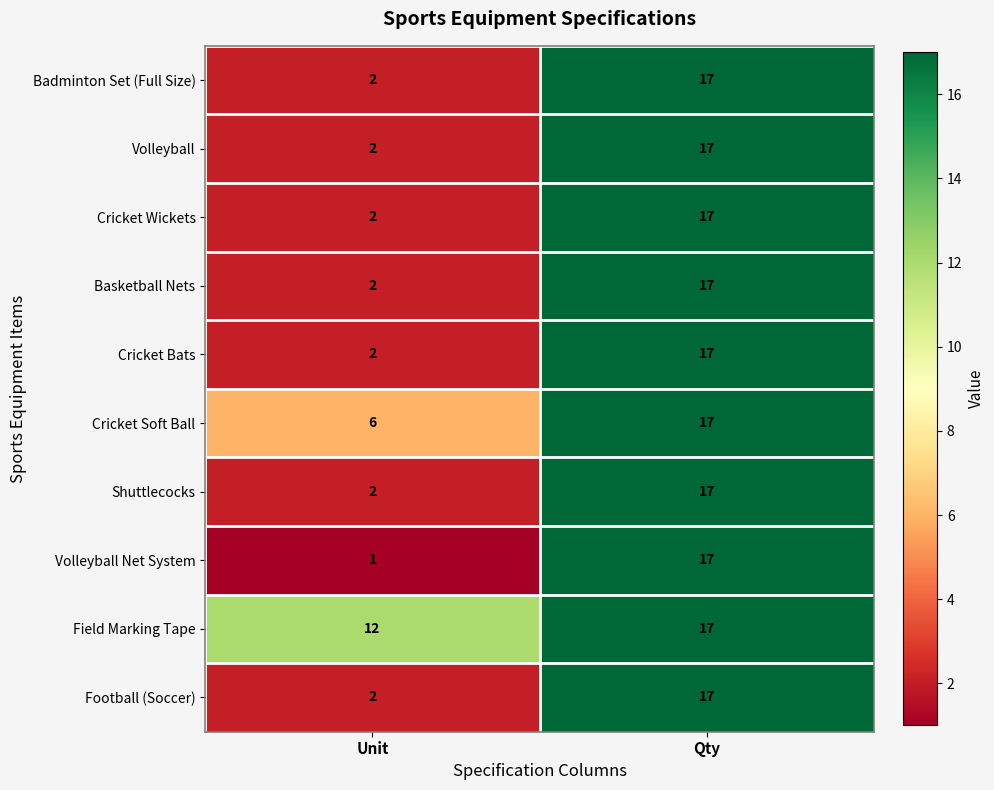

The Basketball Nets series shows 2 at Unit. True or false?

True